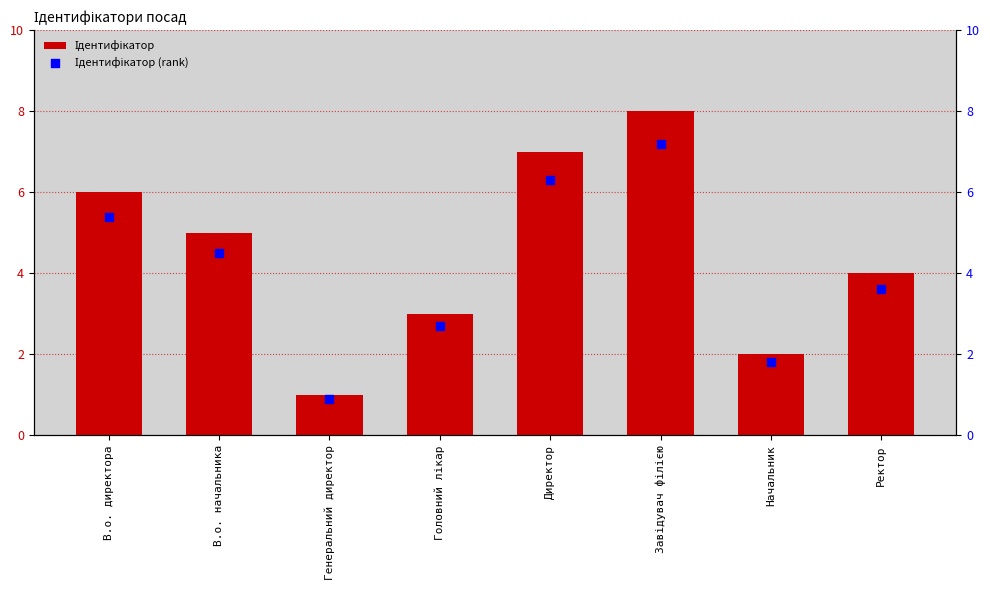

Which series has the largest total across all categories?

Ідентифікатор